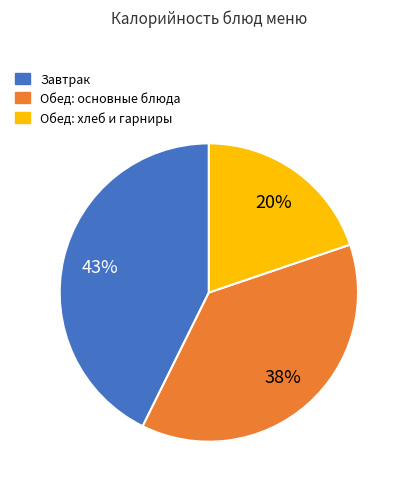

Is there a majority slice in this chart?

No